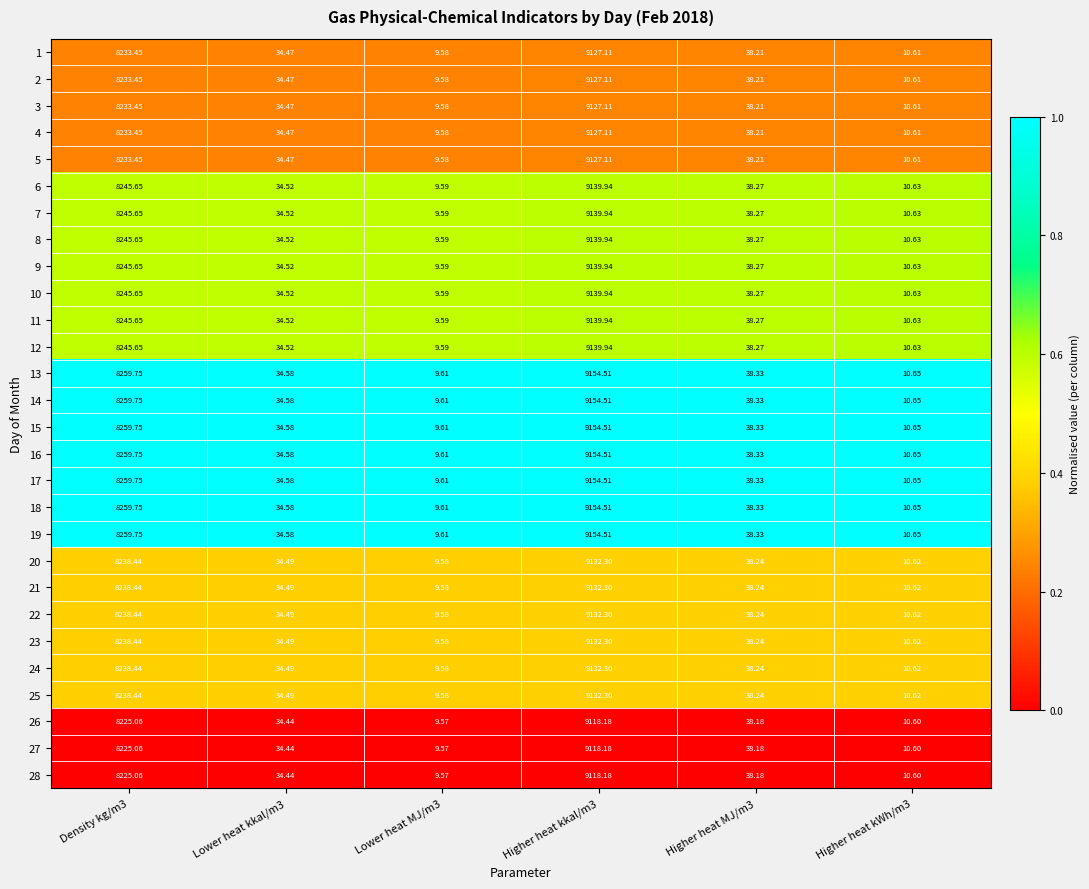

What is the total value across all series at Higher heat kkal/m3?

255845.0